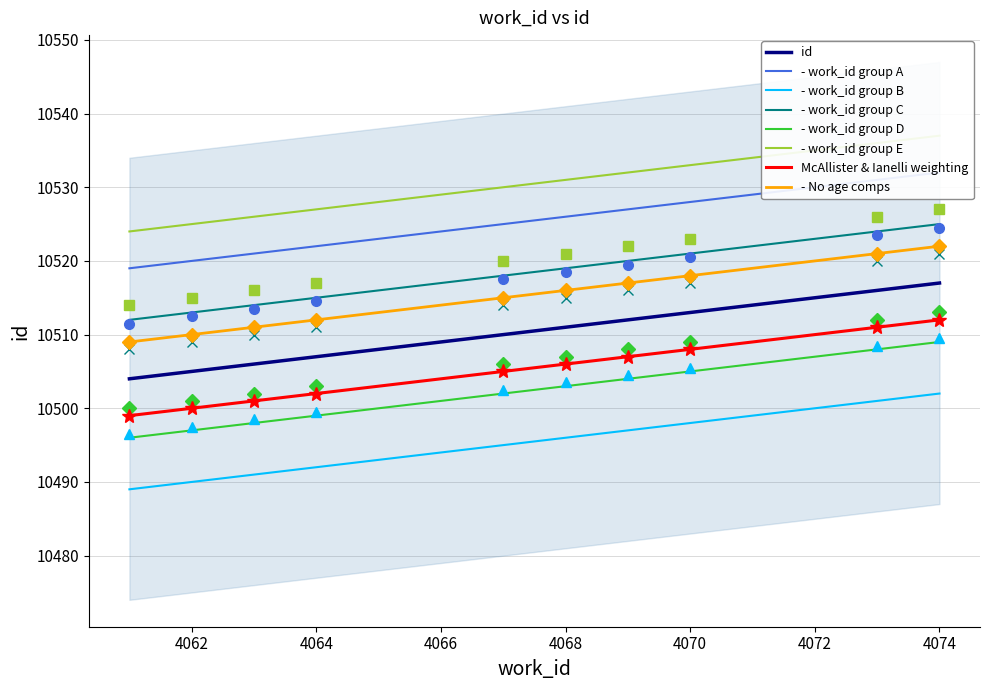

True or false: - work_id group C and McAllister & Ianelli weighting cross at least once.

False